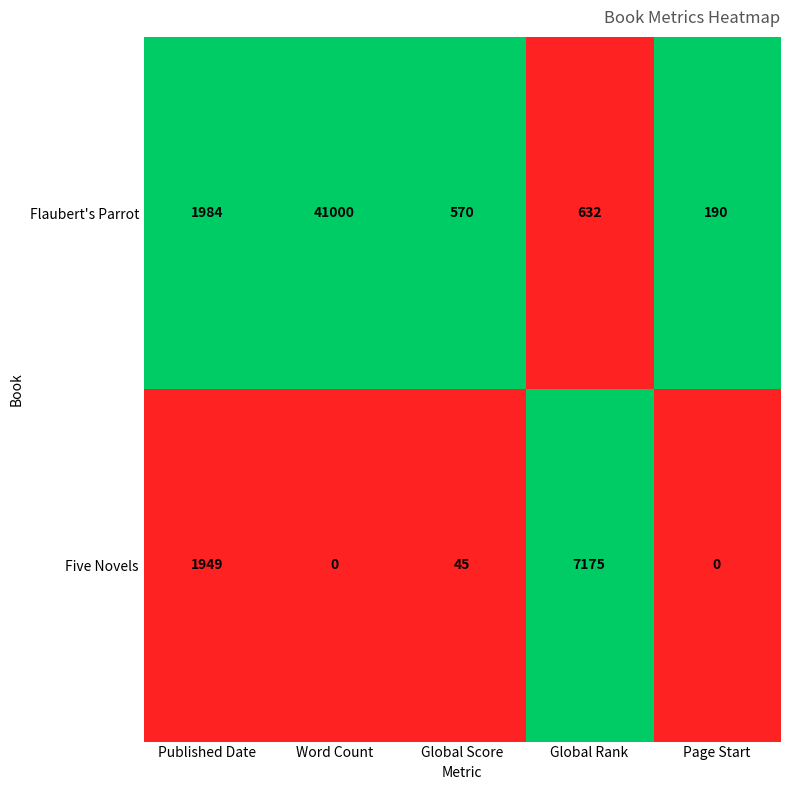

Where is Flaubert's Parrot nearest to the value 20595?

Published Date